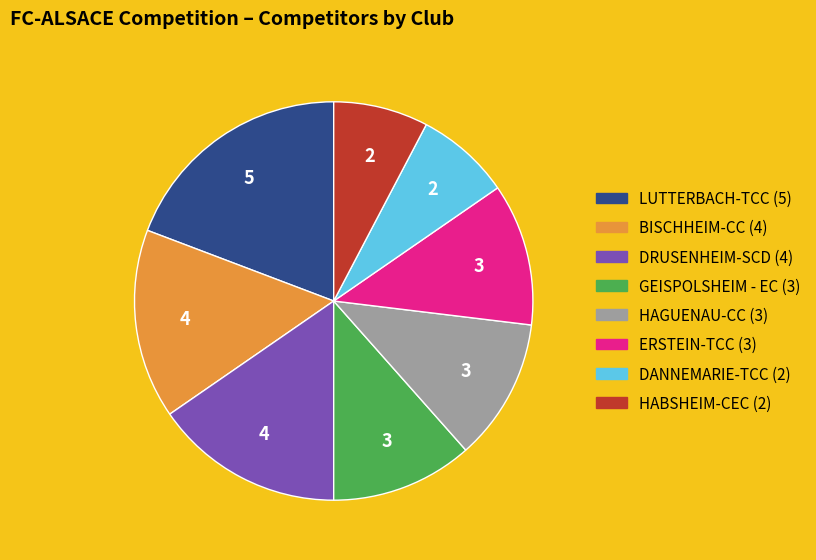

Count the number of slices in the pie.

8